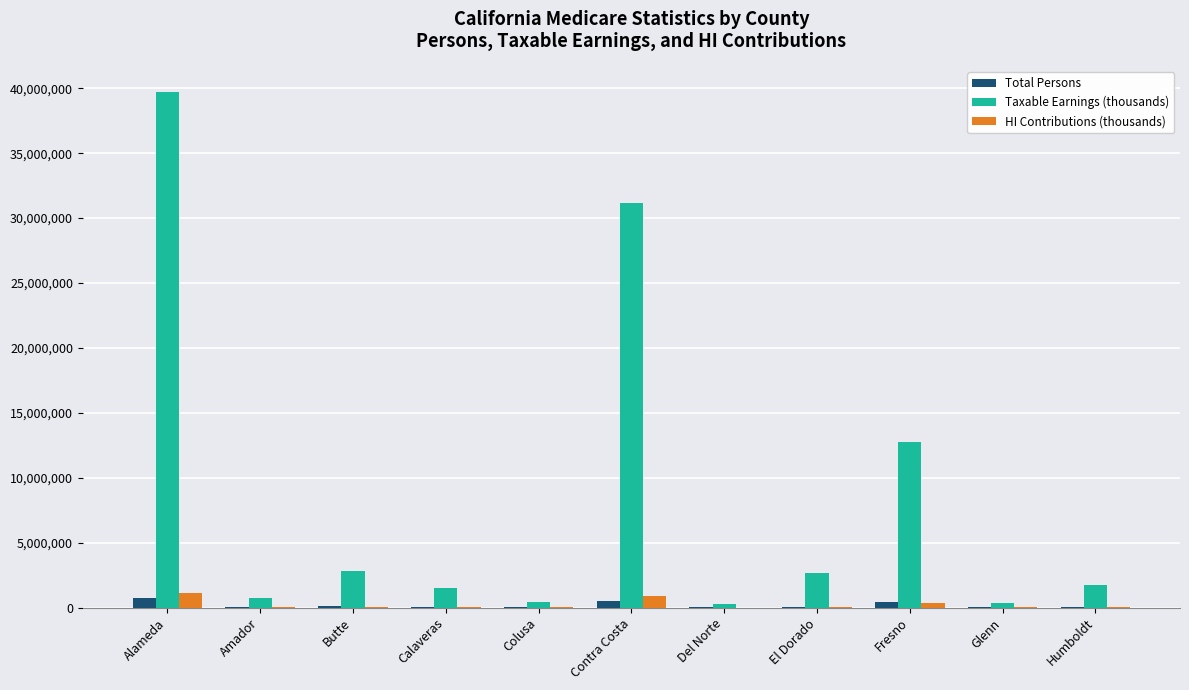

Count the number of data series in this chart.

3